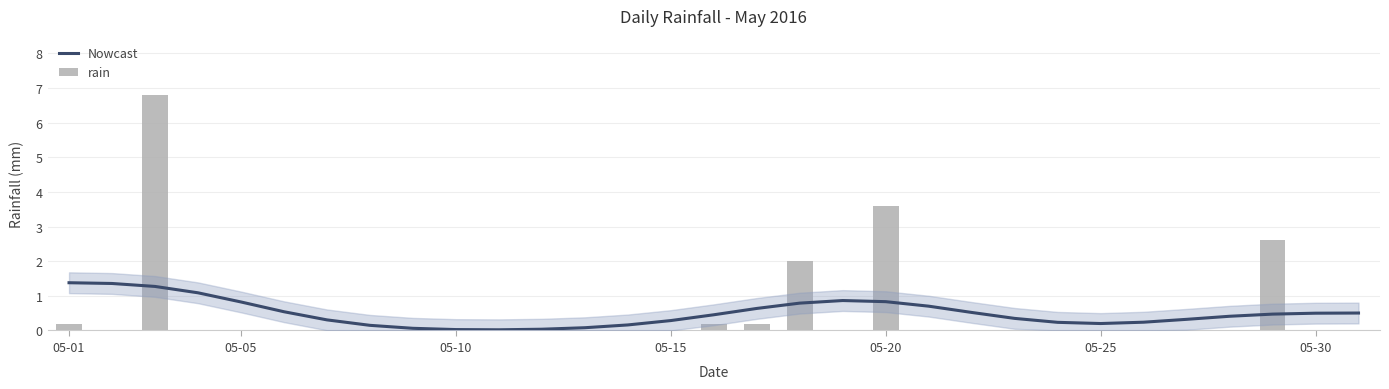

Rank the series at 27 from lowest to highest value.

rain, Nowcast